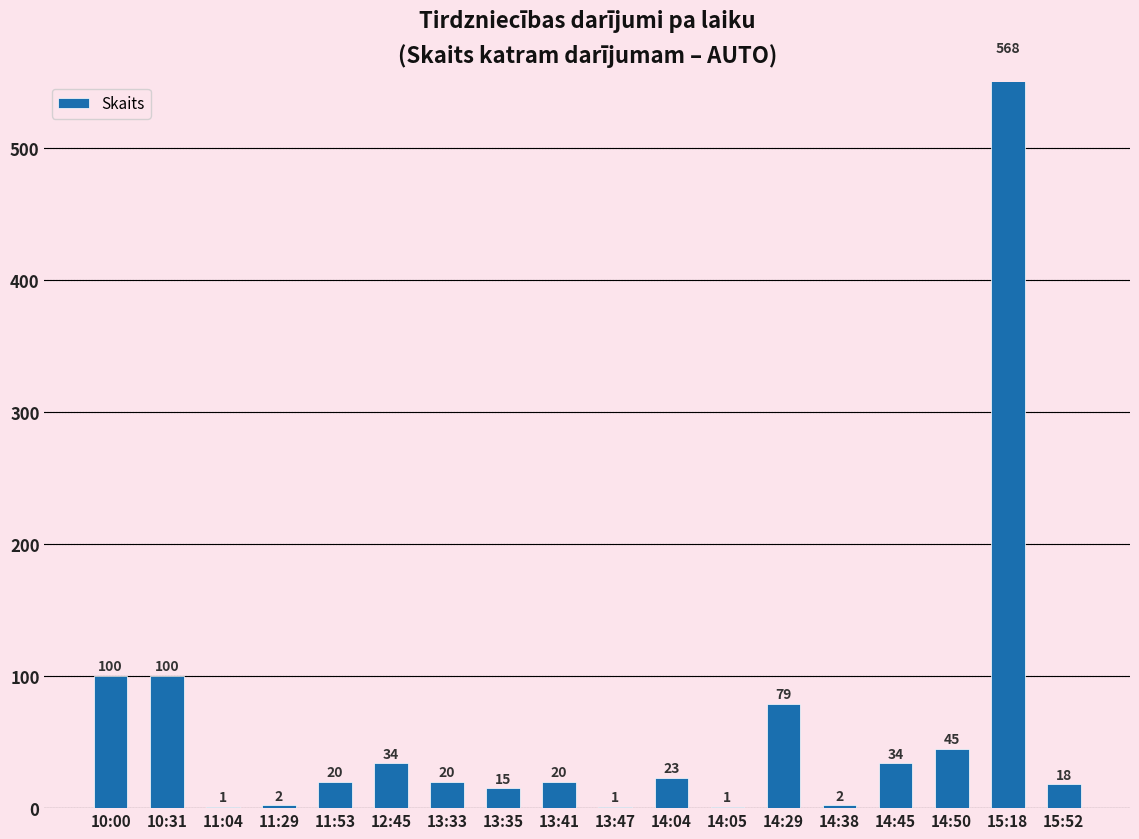

What is the sum of all values?

1083